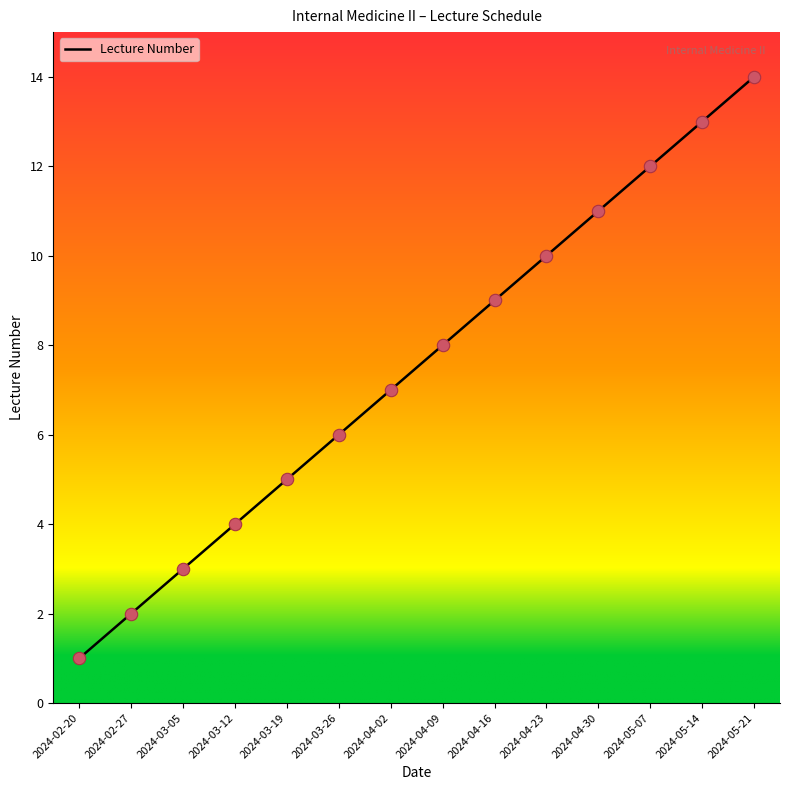

Between 2024-03-19 and 2024-04-30, which is larger?

2024-04-30